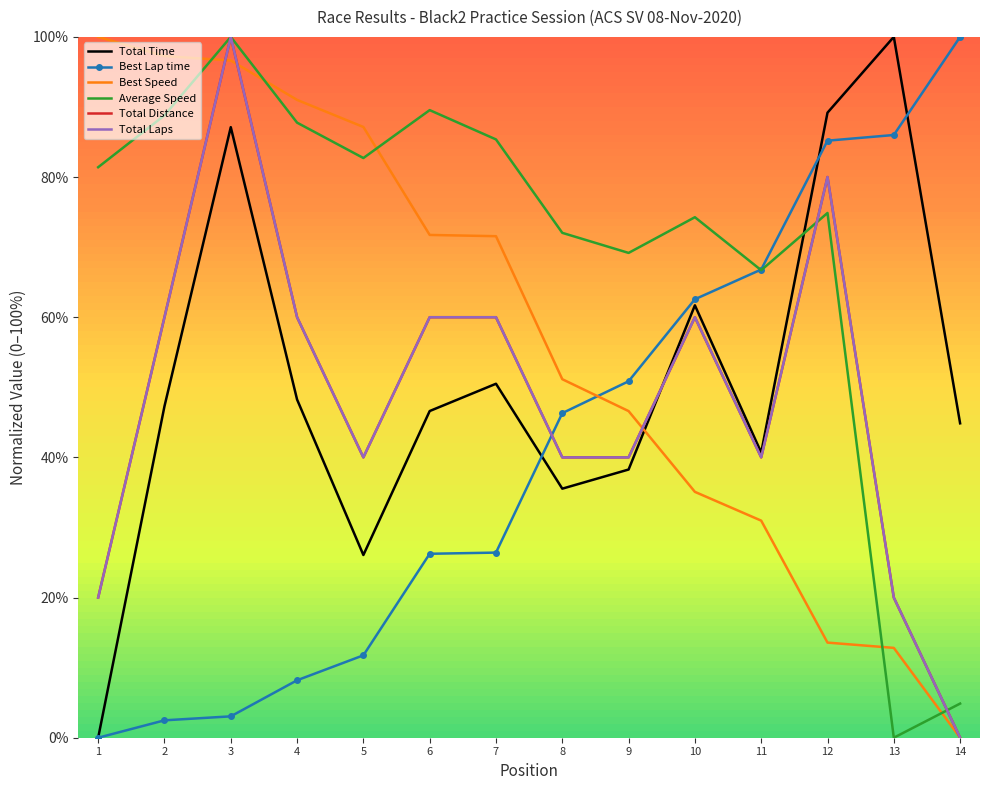

Read the Best Lap time value at 13.

86.0